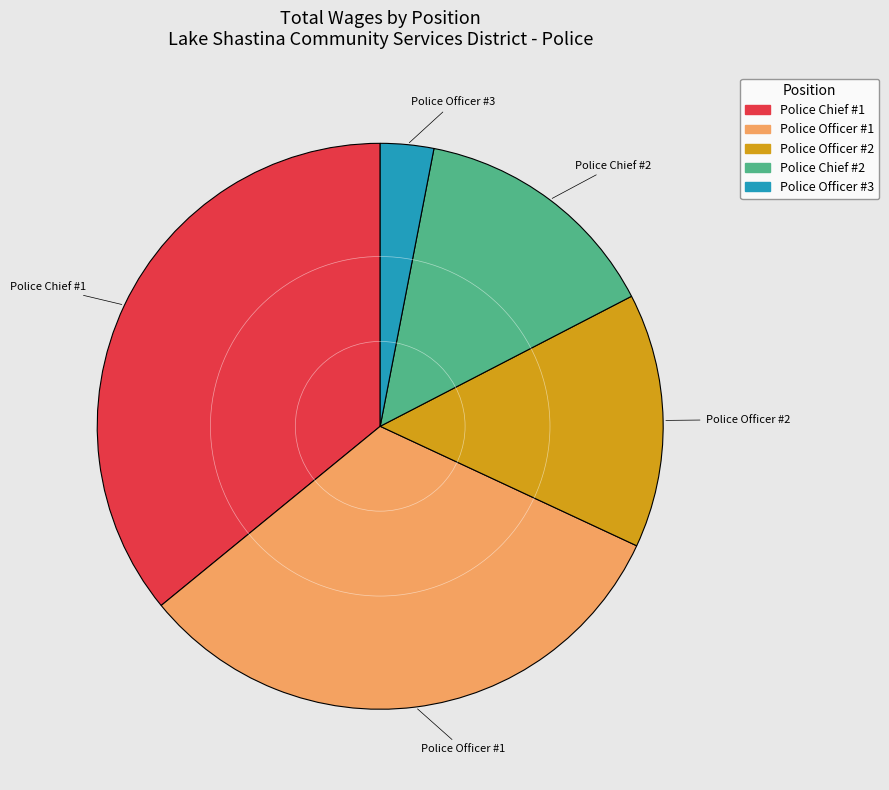

Is the sum of Police Officer #1 and Police Chief #2 greater than half?

No